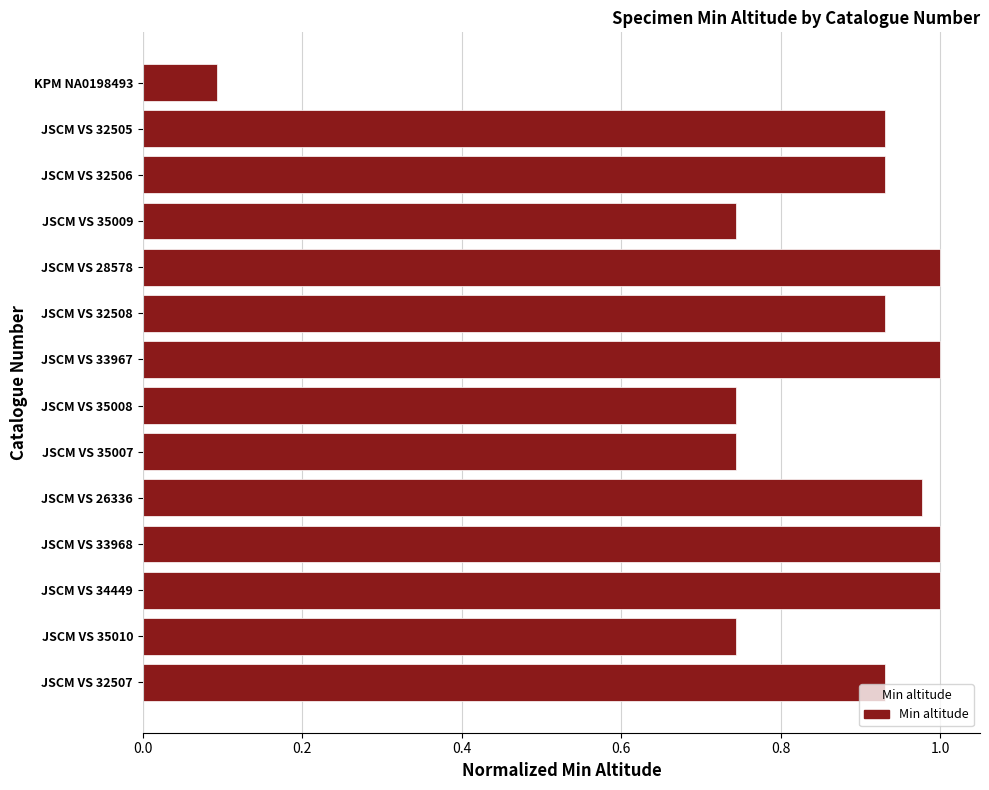

Where is the data nearest to the value 0?

KPM NA0198493